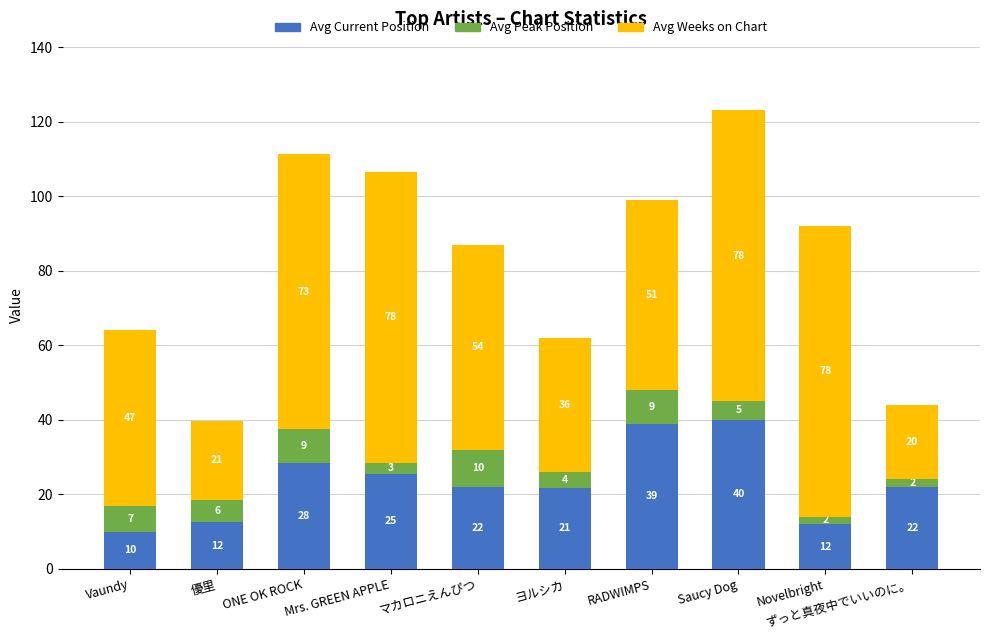

What is the minimum value for Avg Current Position?

10.0